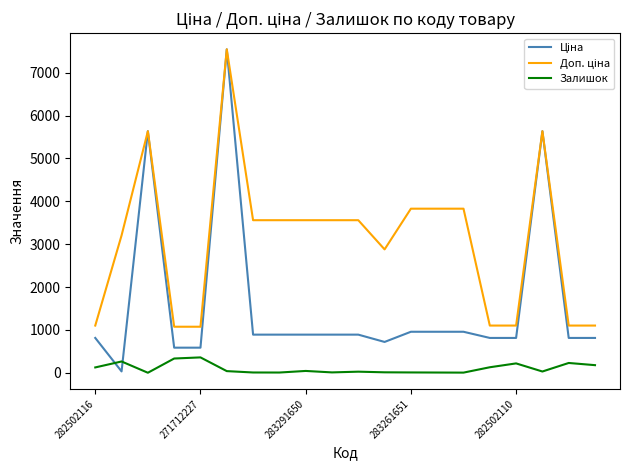

At how many categories does at least one series exceed 1900?

13